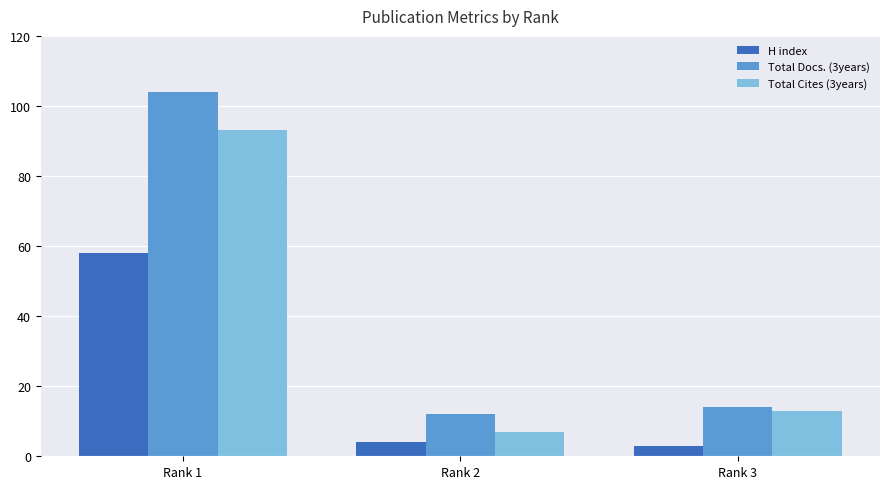

Is it true that Total Docs. (3years) equals 14 at Rank 3?

True